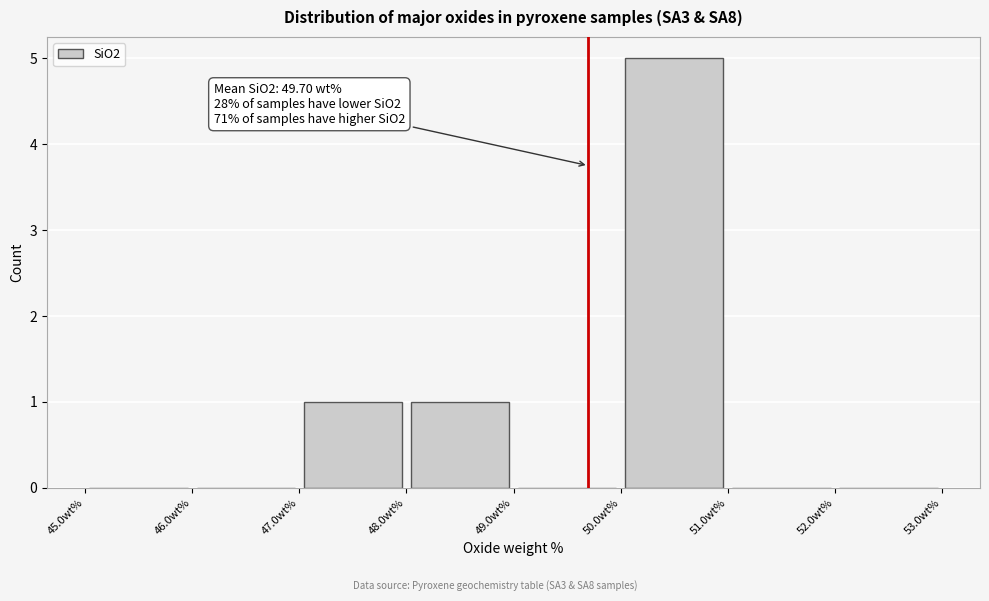

Over which range of the x-axis is the bar tallest?

50 to 51